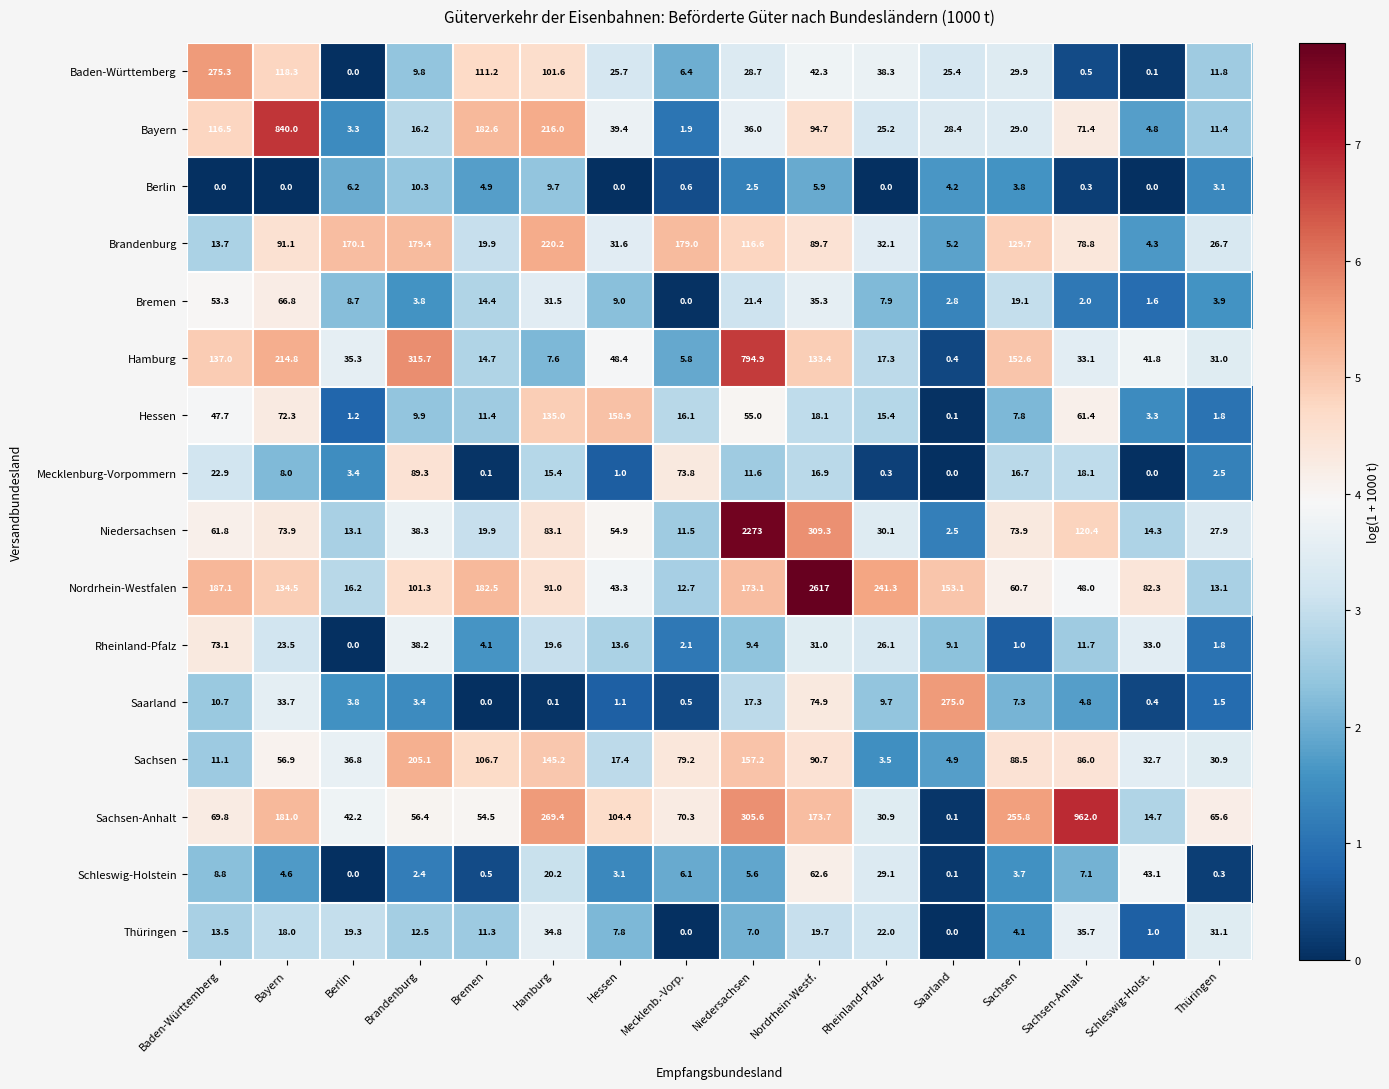

What is the spread (max minus min) of values at Hamburg?

269.3